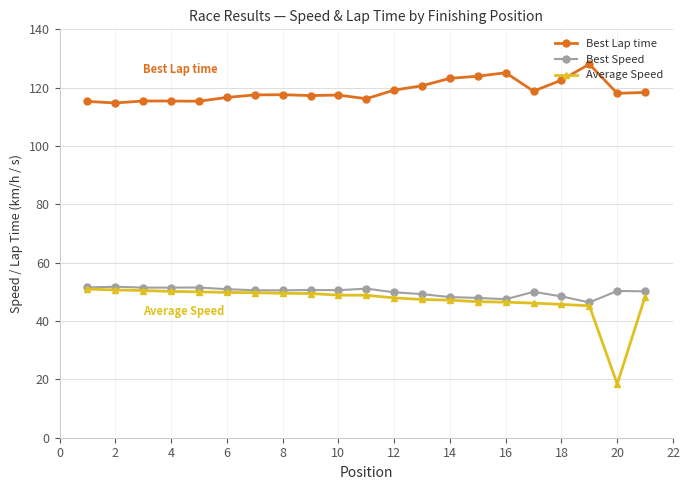

What is the minimum value shown in the chart?

18.4